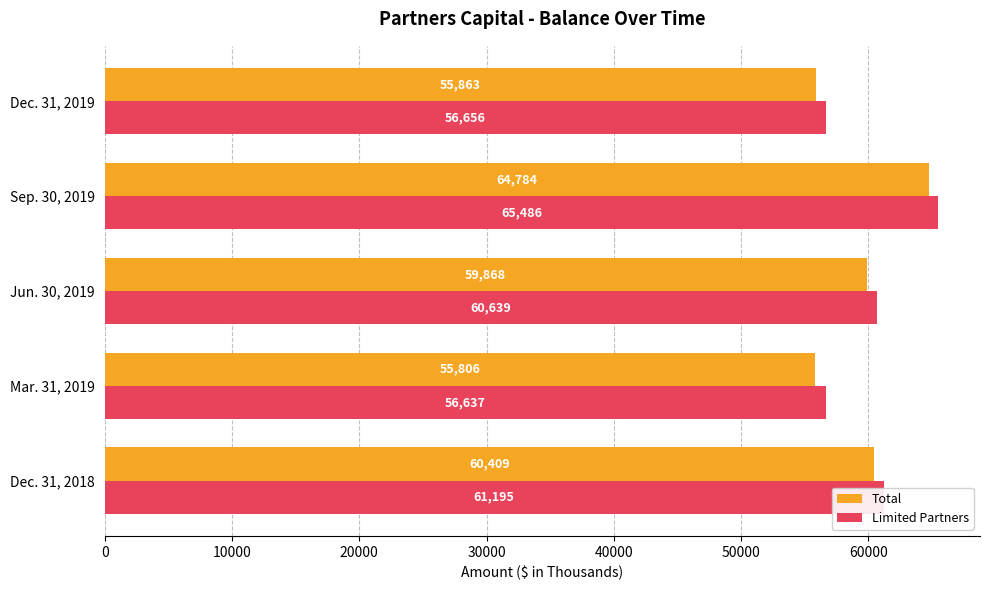

At which label is Total closest to 60295?

Dec. 31, 2018